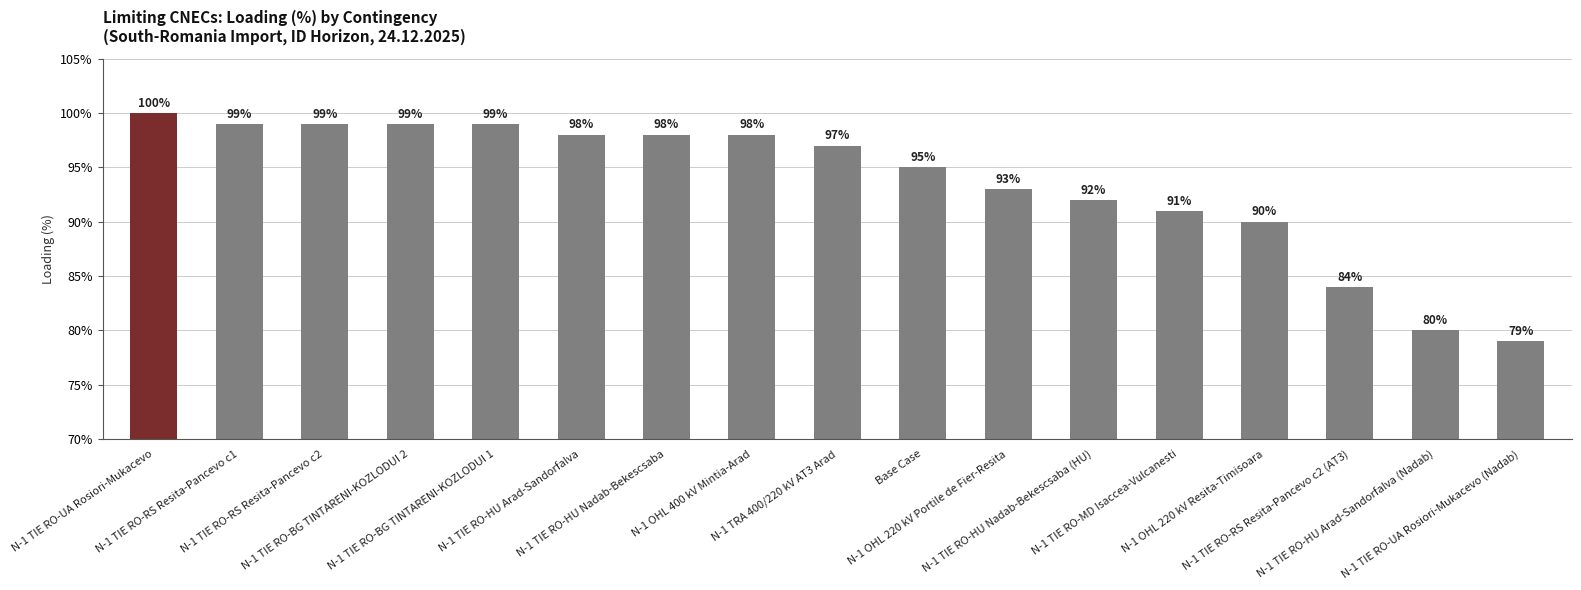

How many distinct data groups are displayed?

1